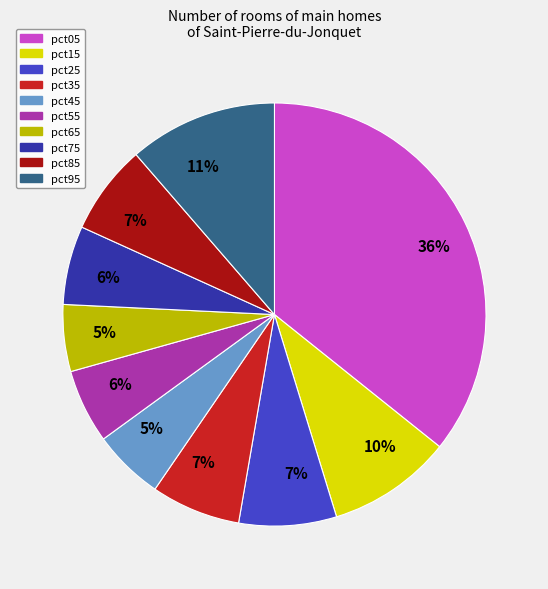

To the nearest percent, what is the difference between the largest and smallest slice percentages?

31%